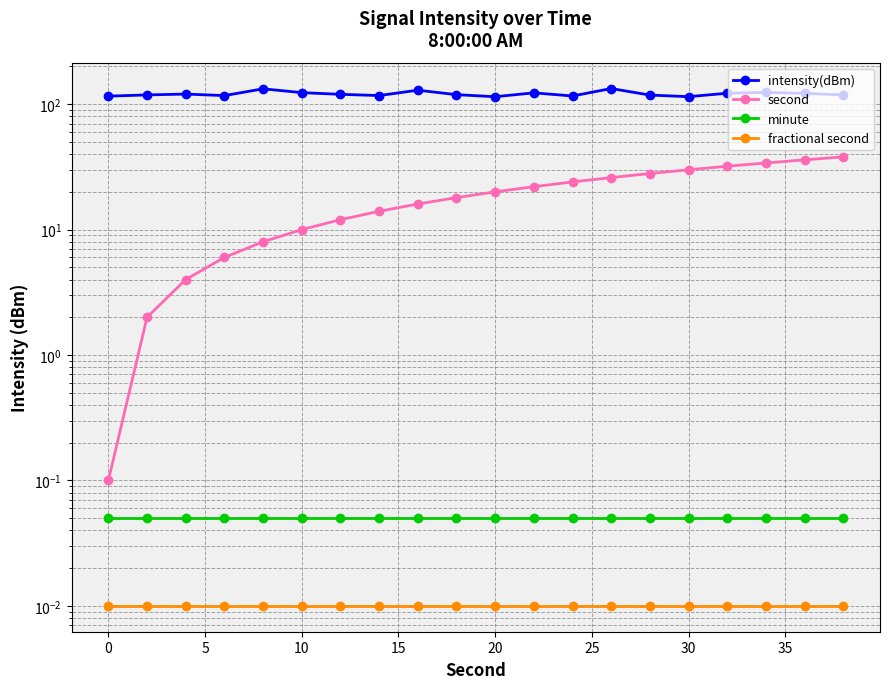

Reading left to right, list all the values displayed in this chart.

intensity(dBm): 115.9	118.6	120.4	117.1	132.6	123.6	119.9	117.2	129.3	119.2	114.7	123.2	116.3	133.3	118.2	114.8	122.3	124.1	122.1	118.4
second: 0.1	2.0	4.0	6.0	8.0	10.0	12.0	14.0	16.0	18.0	20.0	22.0	24.0	26.0	28.0	30.0	32.0	34.0	36.0	38.0
minute: 0.1	0.1	0.1	0.1	0.1	0.1	0.1	0.1	0.1	0.1	0.1	0.1	0.1	0.1	0.1	0.1	0.1	0.1	0.1	0.1
fractional second: 0.0	0.0	0.0	0.0	0.0	0.0	0.0	0.0	0.0	0.0	0.0	0.0	0.0	0.0	0.0	0.0	0.0	0.0	0.0	0.0